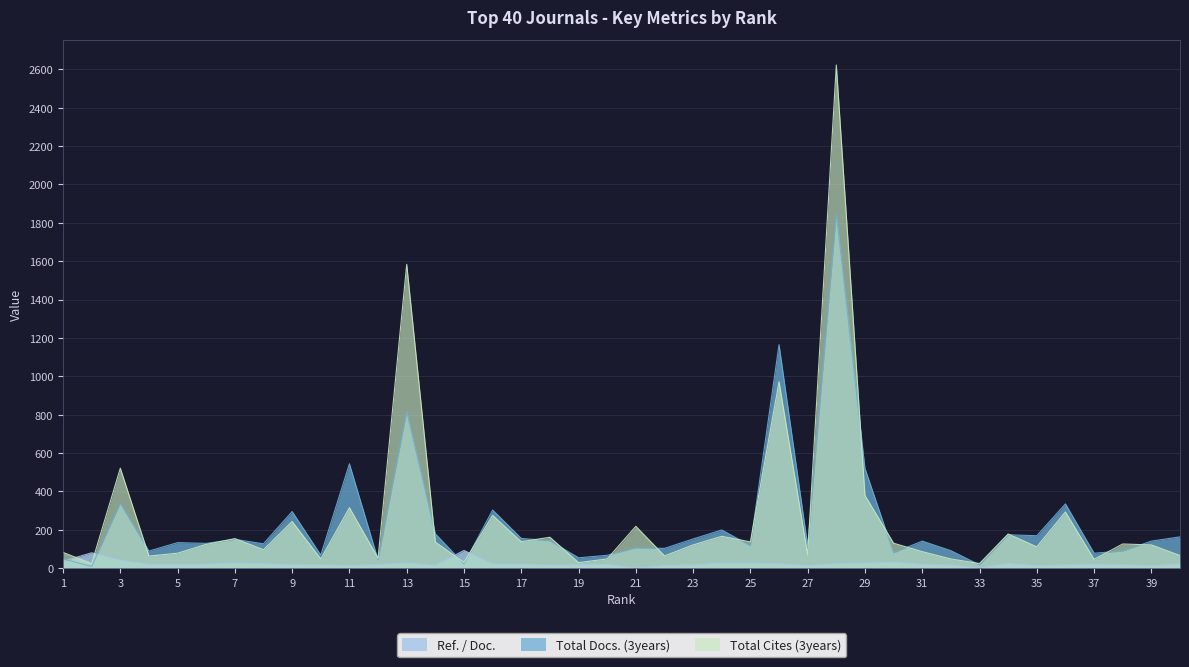

At which label does Total Cites (3years) reach its minimum?

2